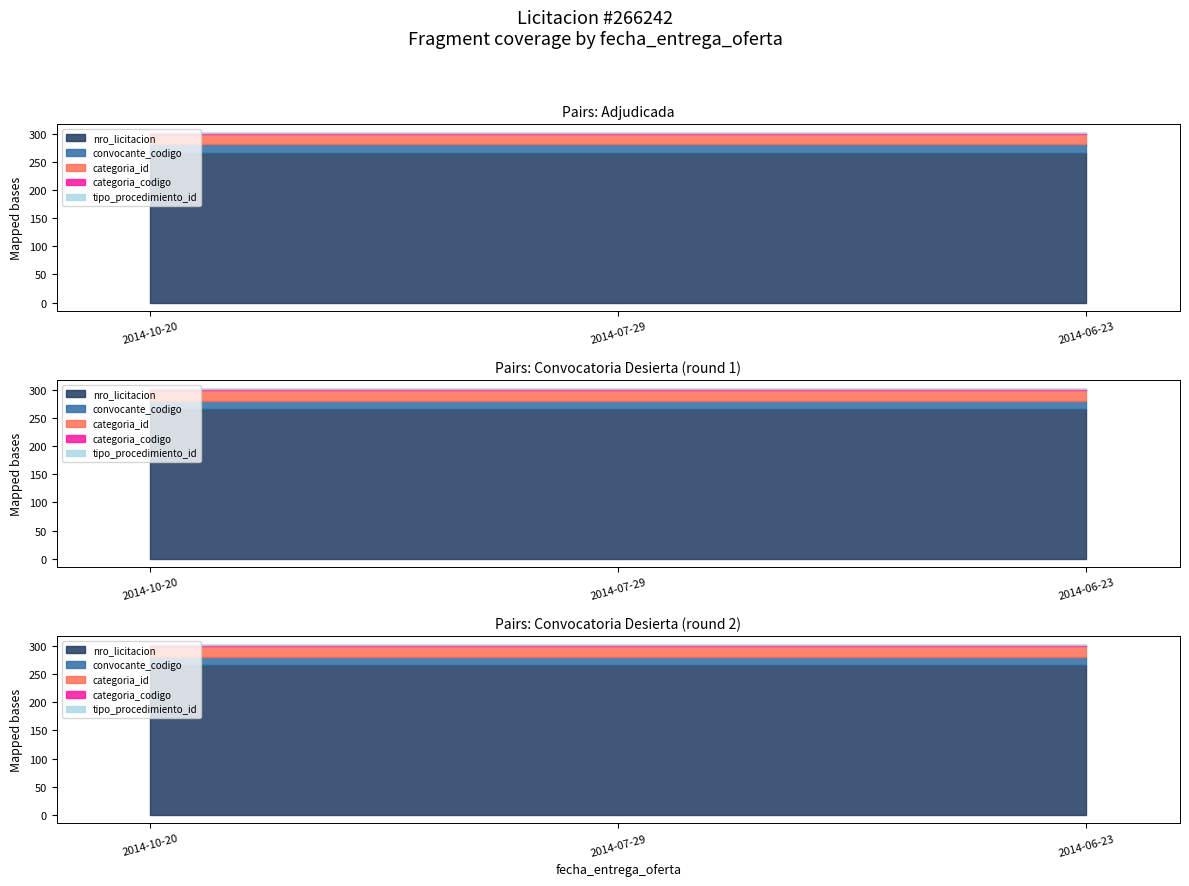

What is the sum of the tipo_procedimiento_id values at 2014-10-20 and 2014-07-29?

2